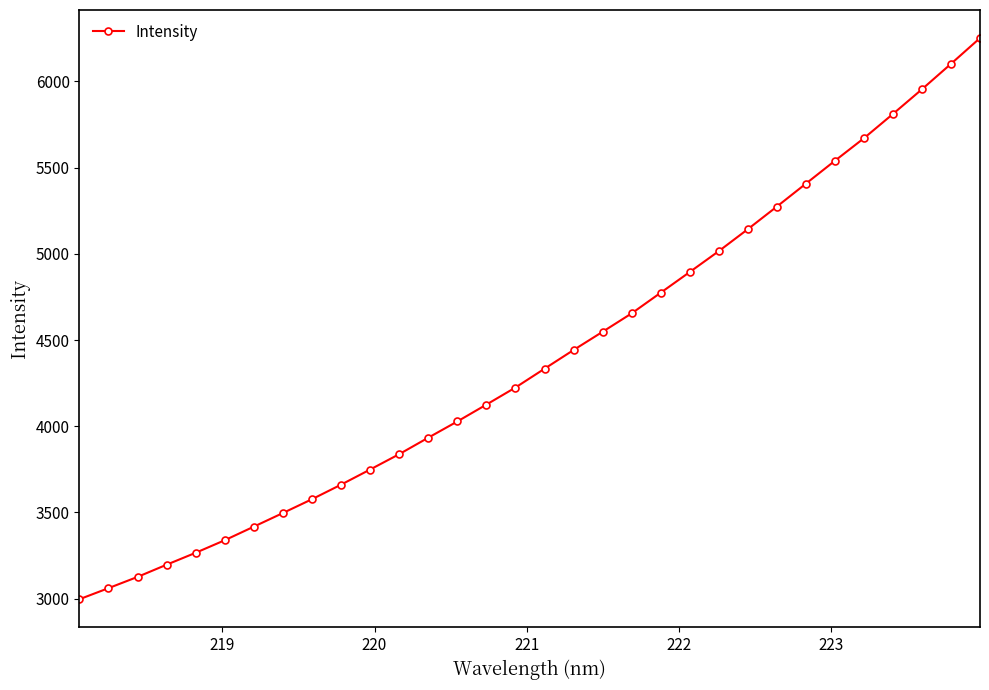

What is the value of the 3rd point from the left?

3126.2